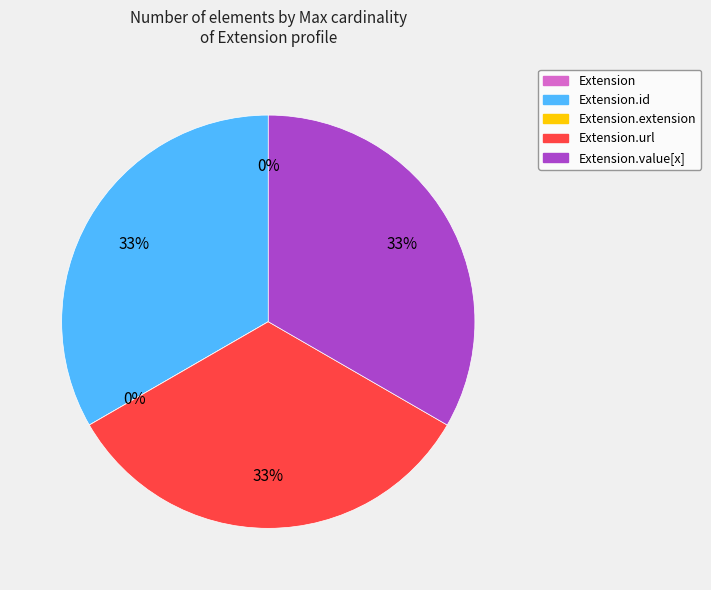

To the nearest percent, what percentage of the pie is Extension.value[x]?

33%